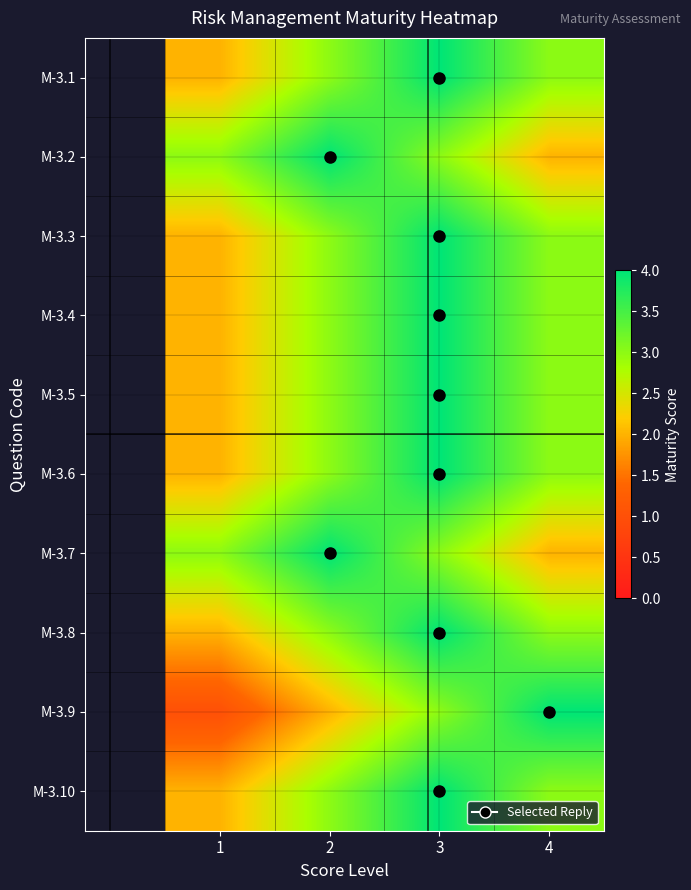

What is the spread (max minus min) of values at 3?

1